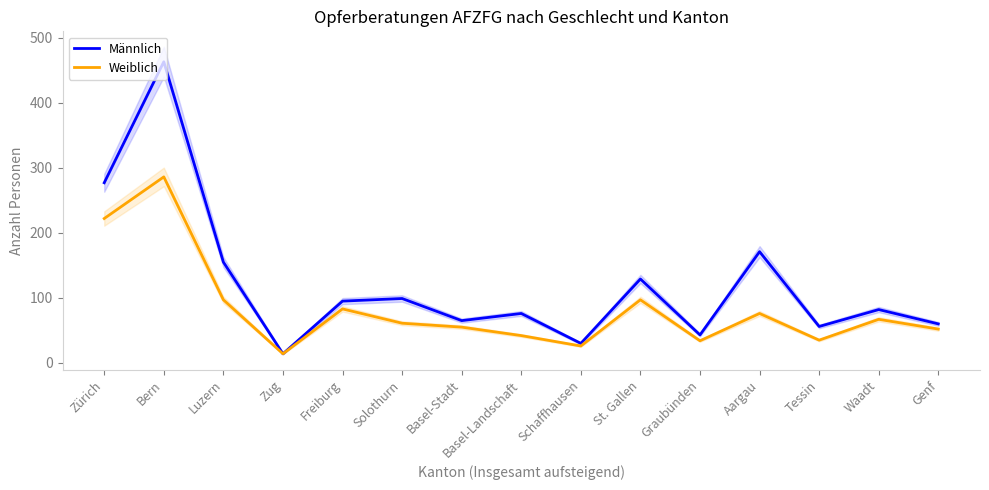

What is the label of the 8th point from the right?

Basel-Landschaft